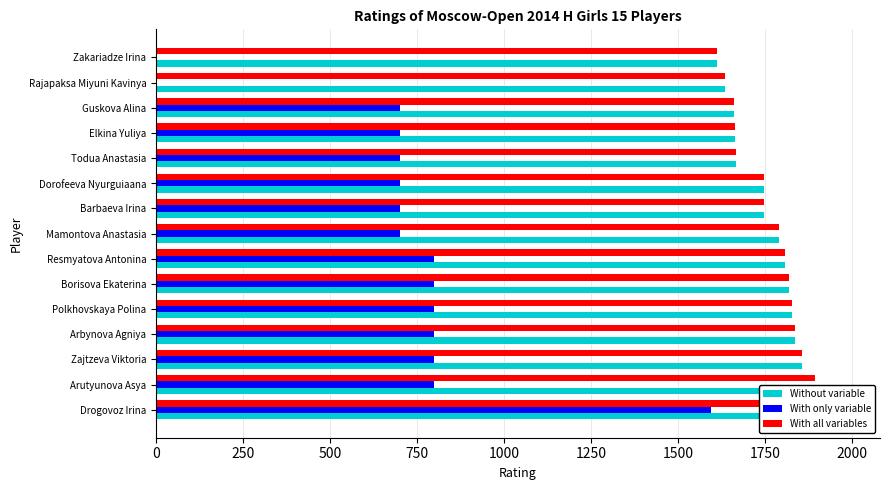

How many values in the With only variable series are below 700?

2